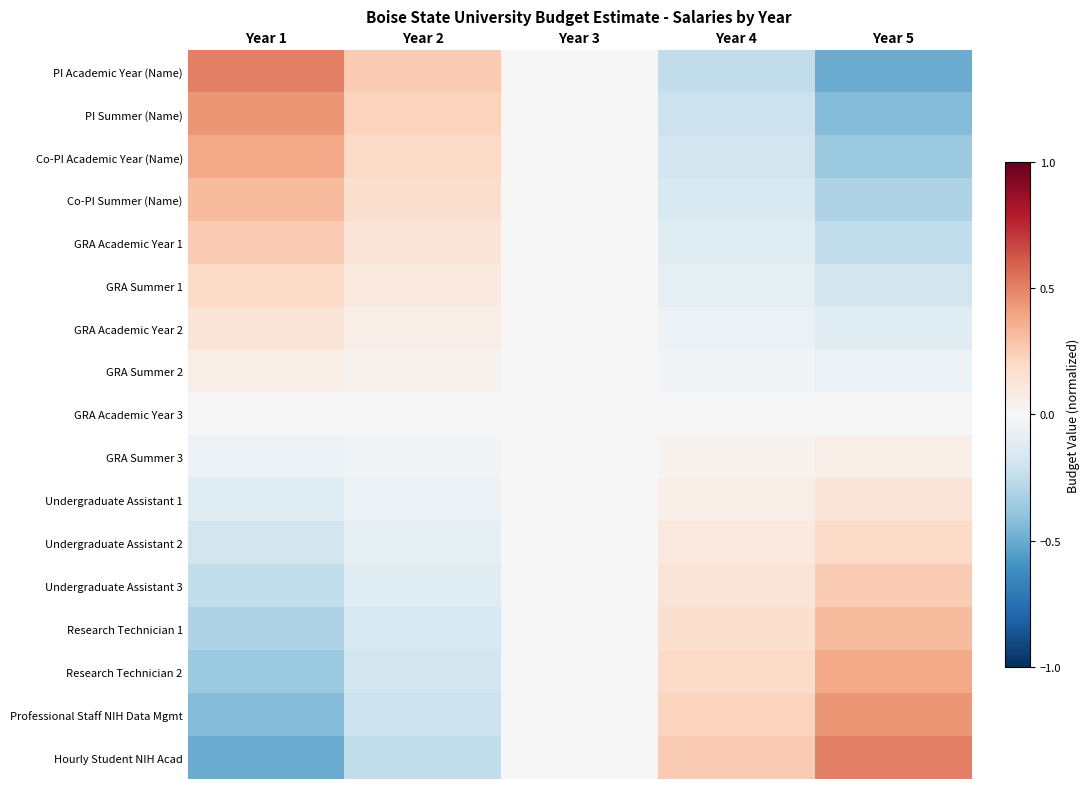

Which series changed the most between Year 2 and Year 3?

PI Academic Year (Name)